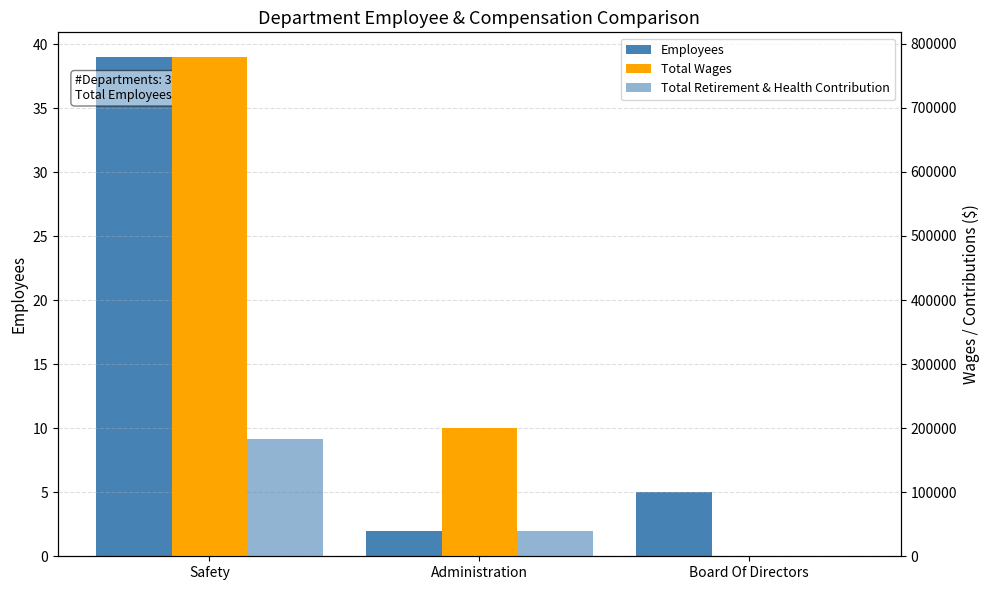

Is it true that Total Wages equals 778983 at Safety?

True